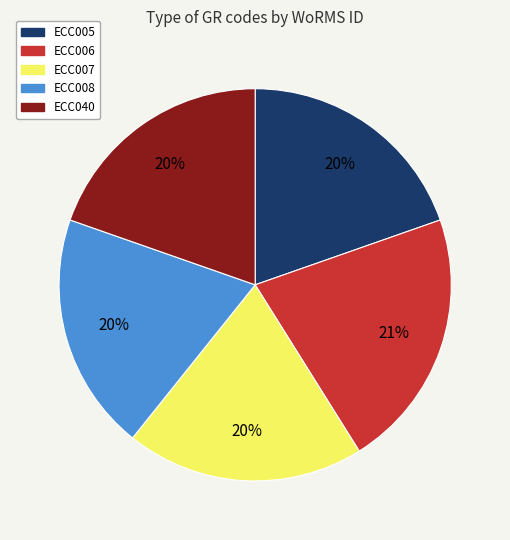

How many slices are in this pie chart?

5